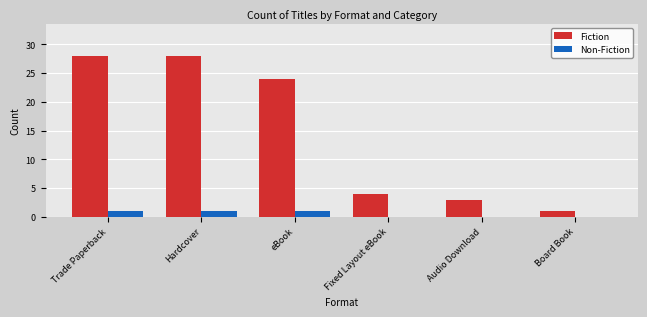

Are the bars grouped side by side (vs. stacked)?

Yes